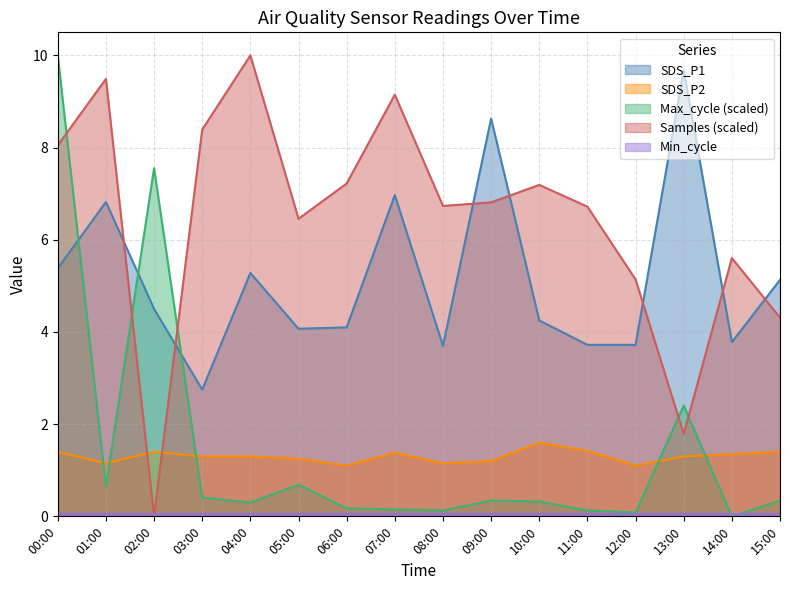

At which category is the sum across all series the highest?

00:00